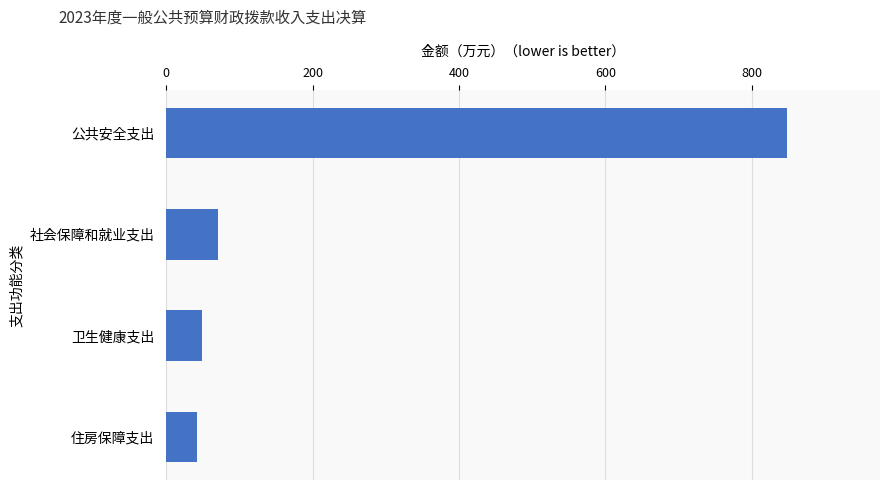

Is it true that the value at 卫生健康支出 is 49.0?

True